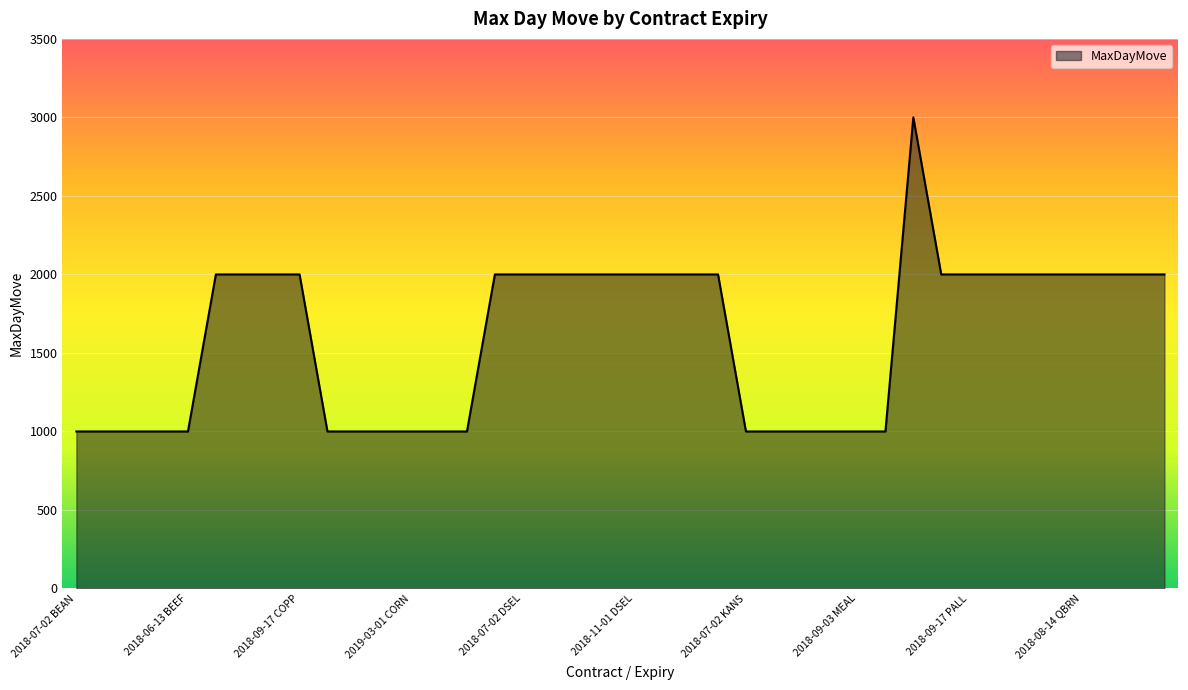

What is the smallest value displayed?

1000